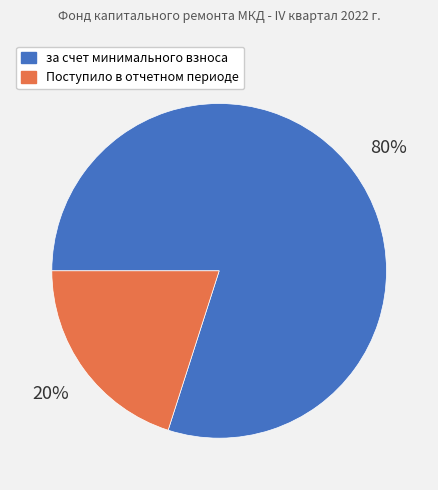

To the nearest percent, what is the difference between the largest and smallest slice percentages?

60%